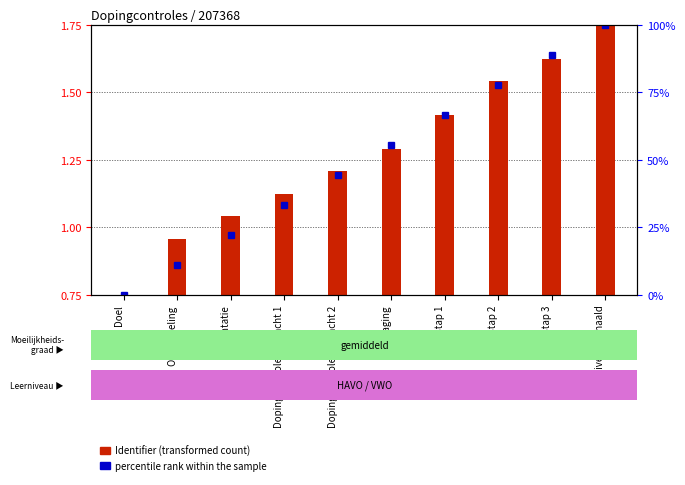

What value does the data have at Uitdaging?

55.6